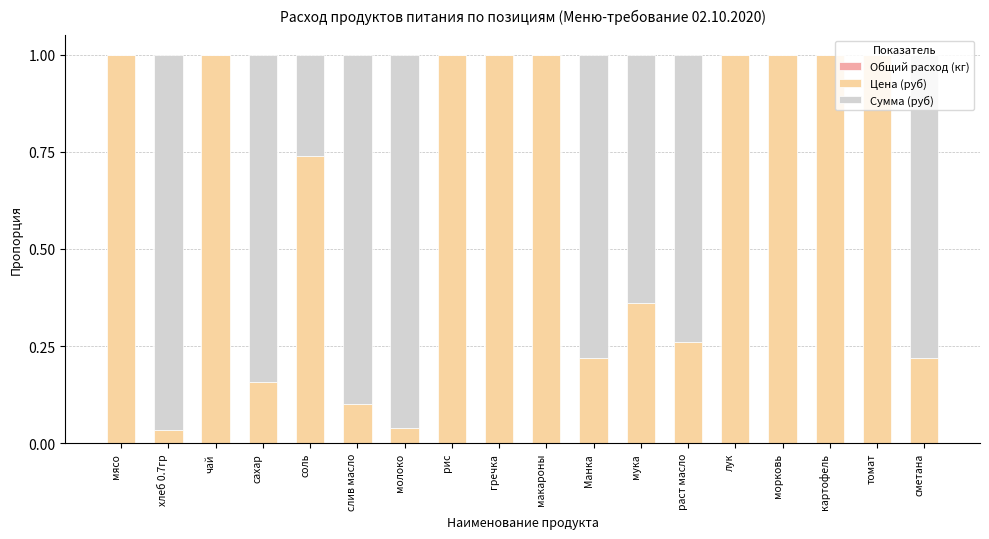

Count the number of categories in the chart.

18